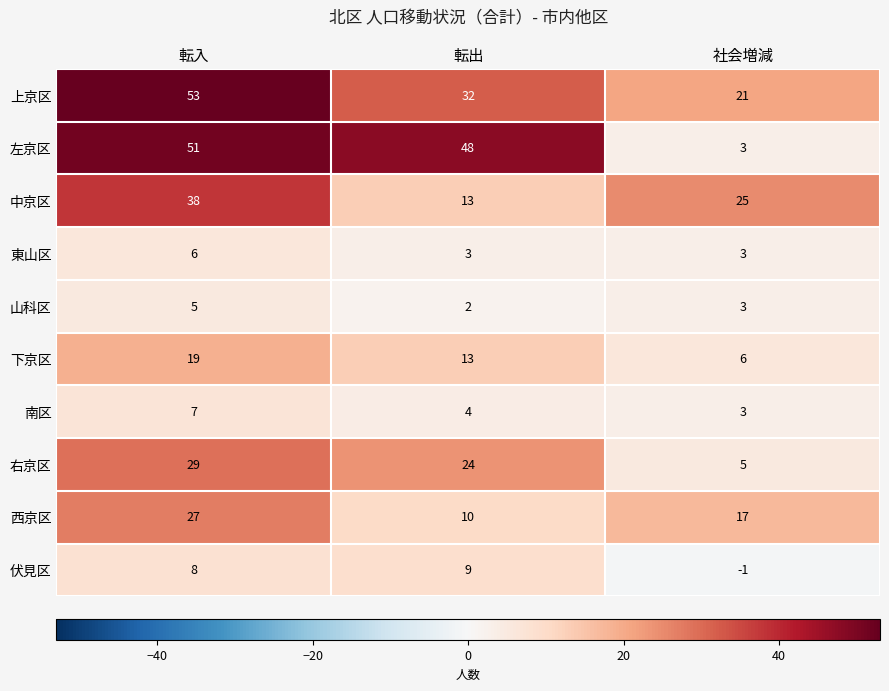

What is the difference between the highest and lowest values at 転入?

48